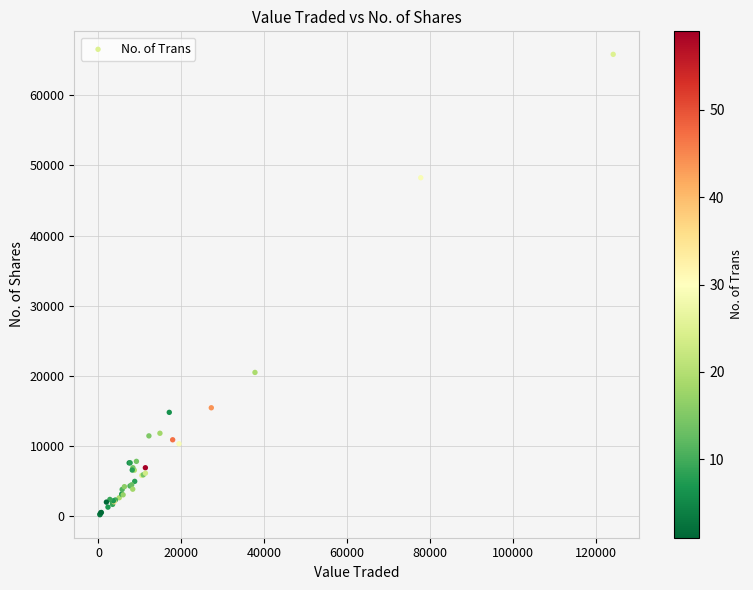

What Y value in the scatter plot is closest to 33017?

20486